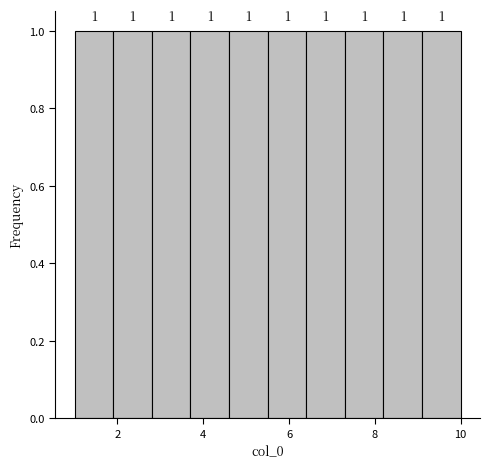

What is the height of the bar covering 9.1 to 10.0 on the x-axis? The bar edges are not printed on the chart, so give them approximately, as read against the axis.

1